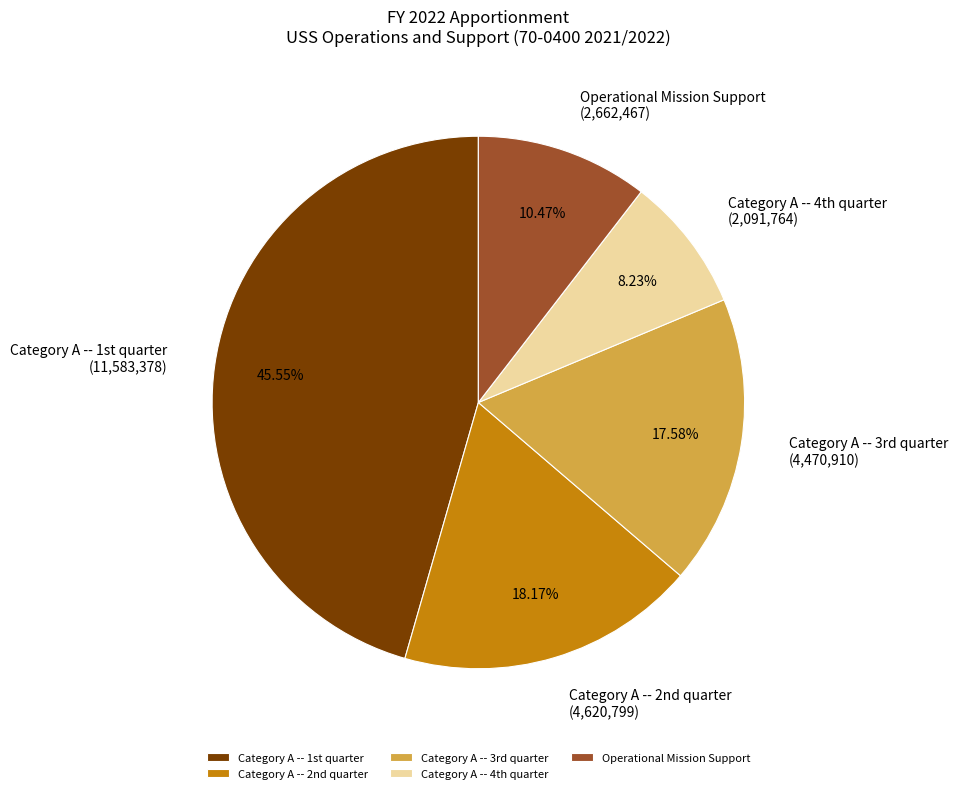

Rank the categories by value from lowest to highest.

Category A -- 4th quarter, Operational Mission Support, Category A -- 3rd quarter, Category A -- 2nd quarter, Category A -- 1st quarter